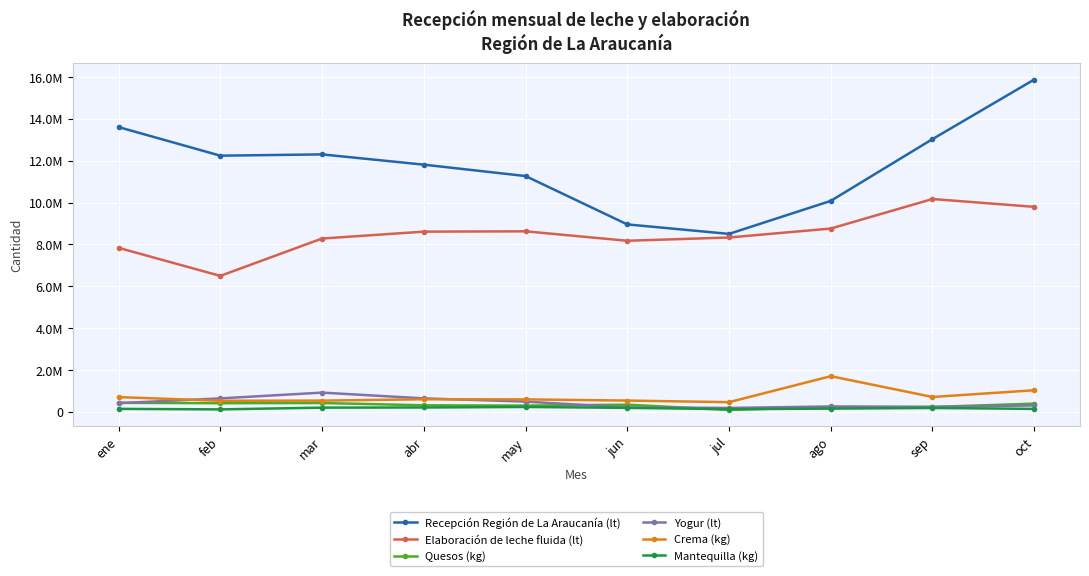

Is this an area chart (filled region under the line)?

No